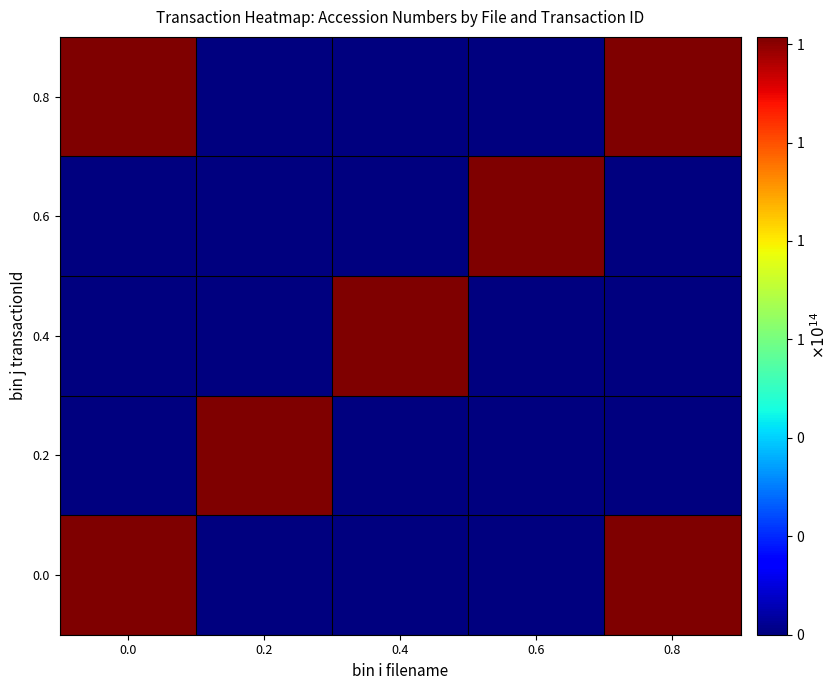

At 0.2, list the series in order from largest to smallest.

0.2, 0.0, 0.4, 0.6, 0.8